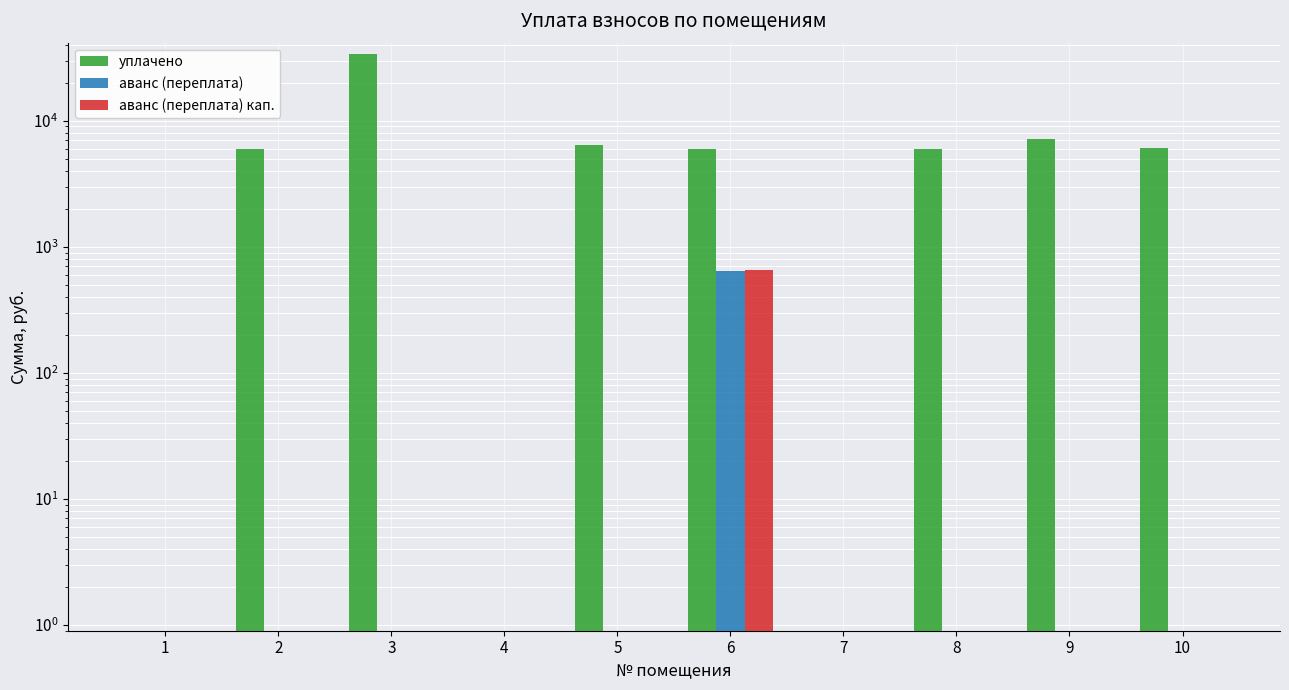

True or false: уплачено has a value of 20655.2 at 3.

False